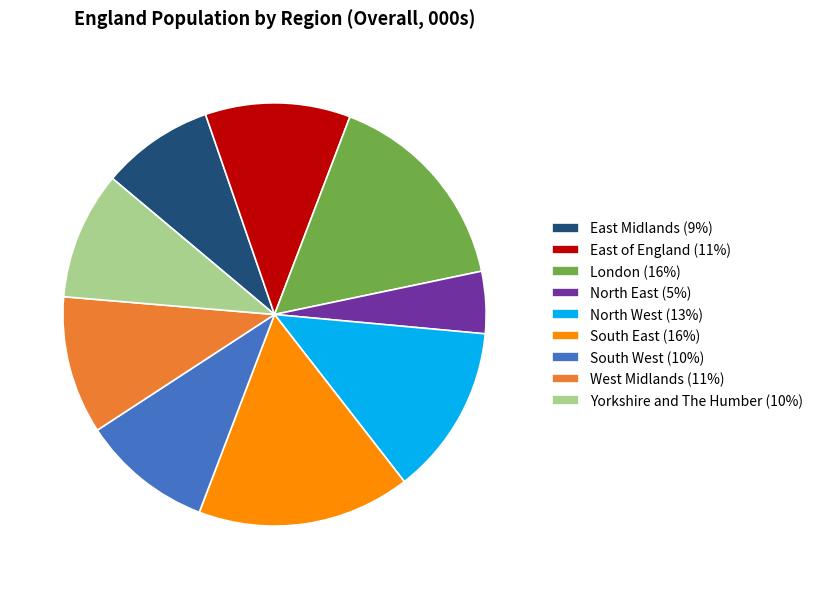

The South East (16%) slice represents 23% of the pie. True or false?

False